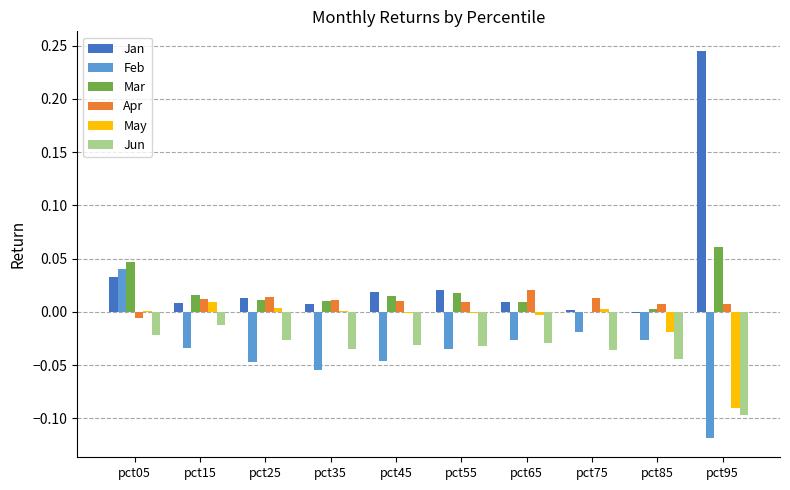

How many distinct data groups are displayed?

6